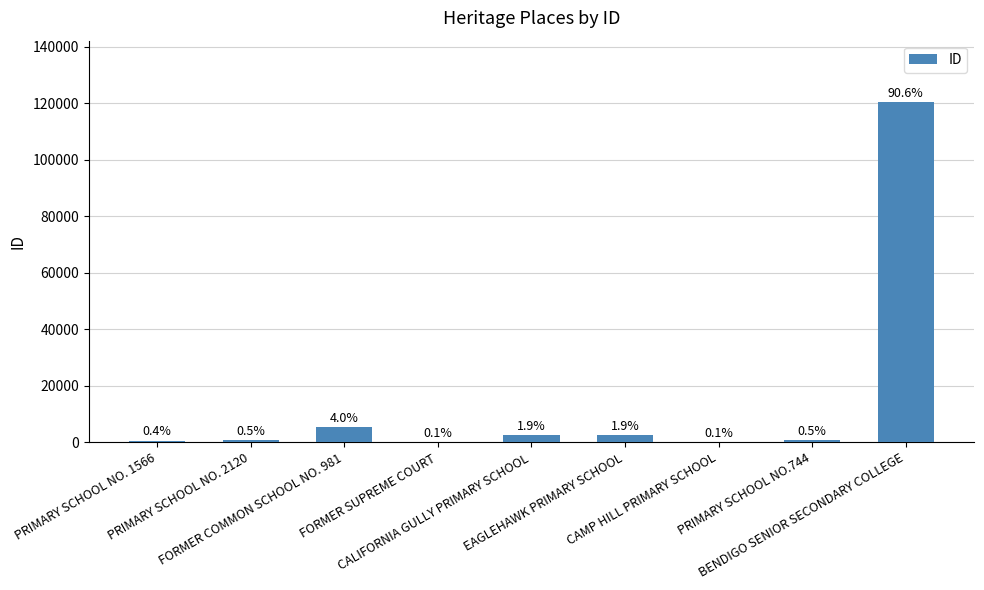

What is the sum of all values?

132827